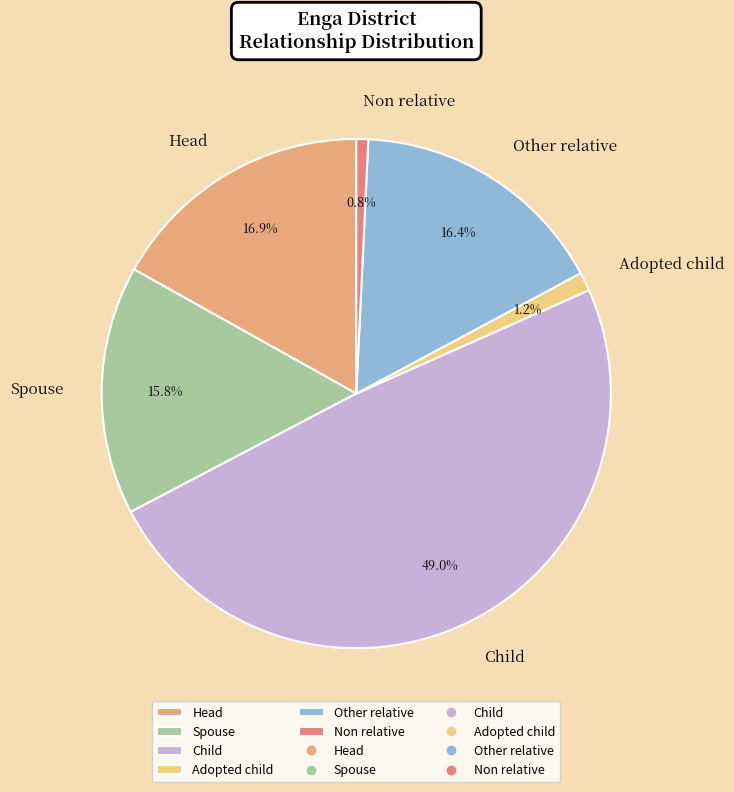

How many segments does this pie chart have?

6